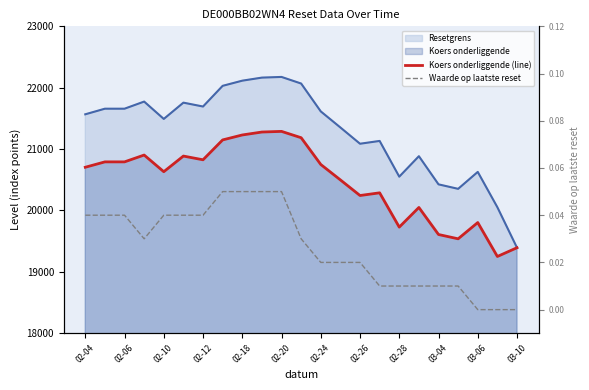

What is the average value of the Koers onderliggende (line) series?

20470.3